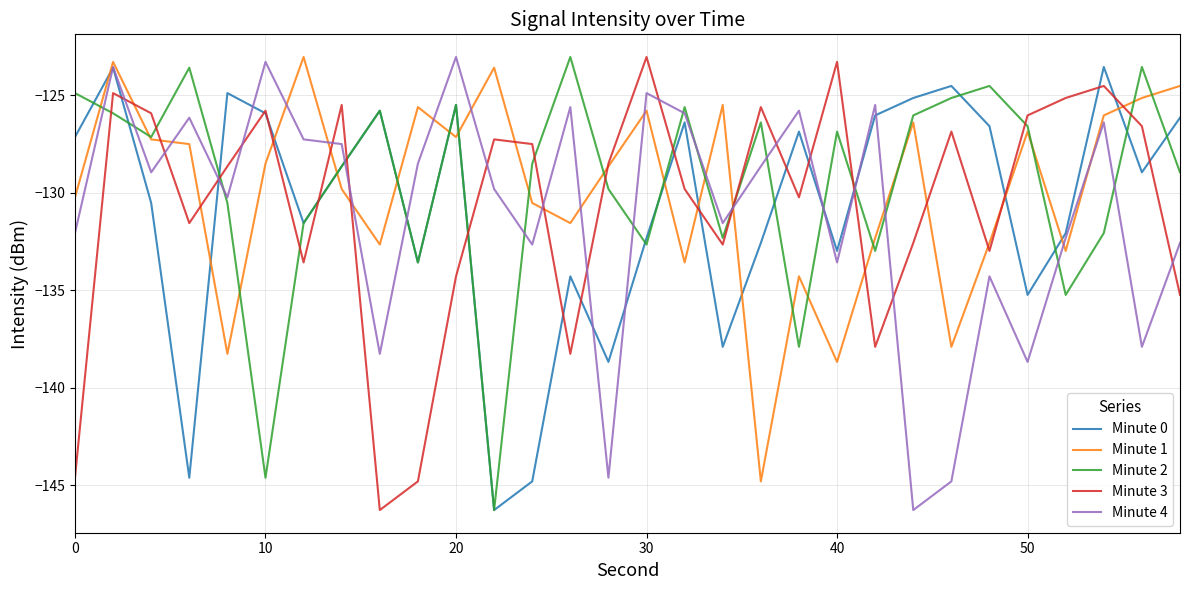

Does the chart display data point markers on the line(s)?

No